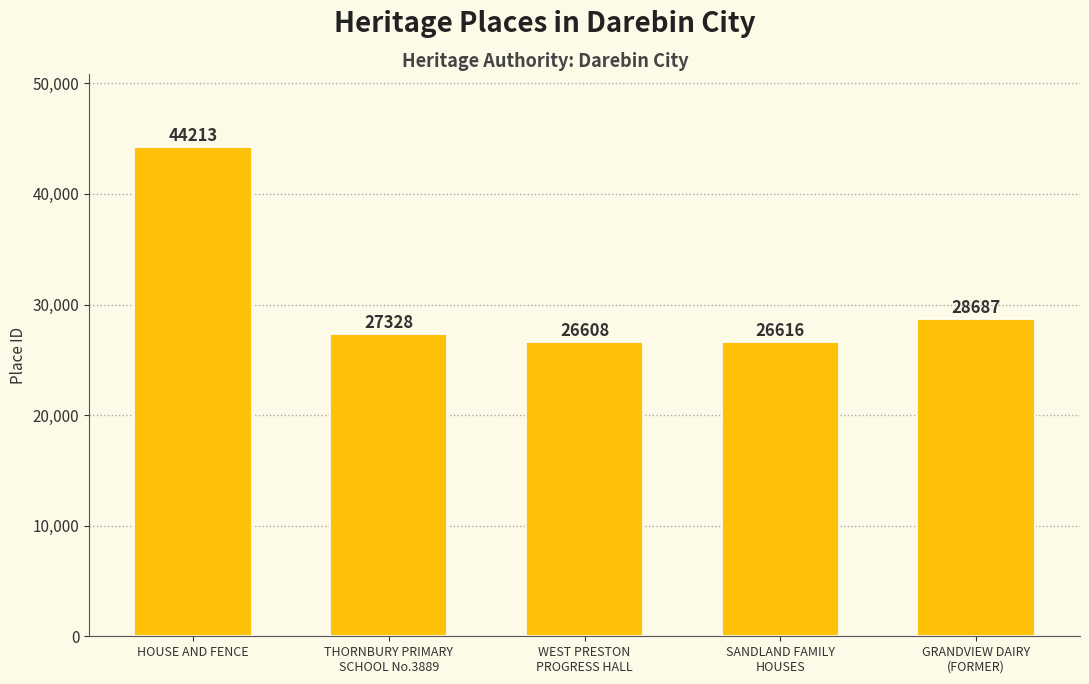

Rank the categories by value from highest to lowest.

HOUSE AND FENCE, GRANDVIEW DAIRY
(FORMER), THORNBURY PRIMARY
SCHOOL No.3889, SANDLAND FAMILY
HOUSES, WEST PRESTON
PROGRESS HALL